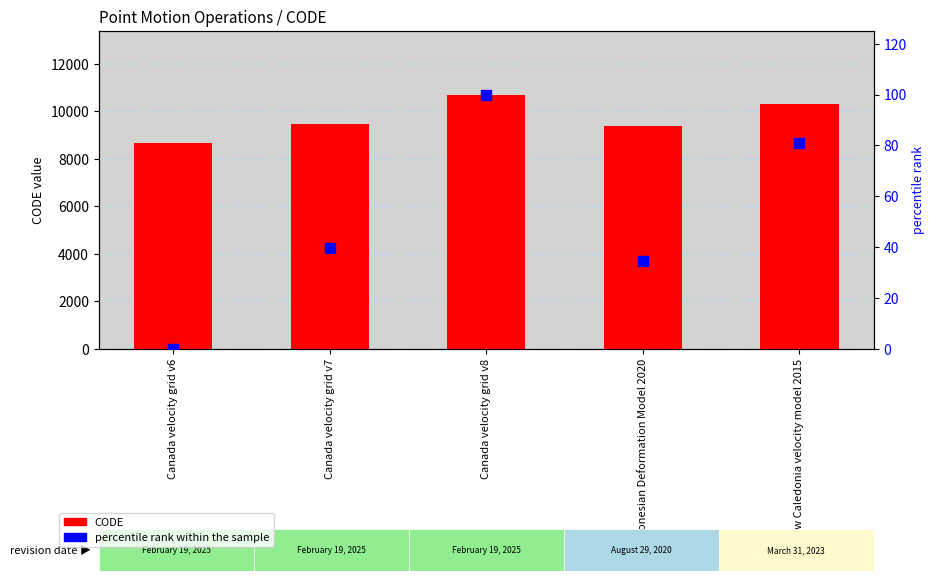

At how many categories does at least one series exceed 7200?

5